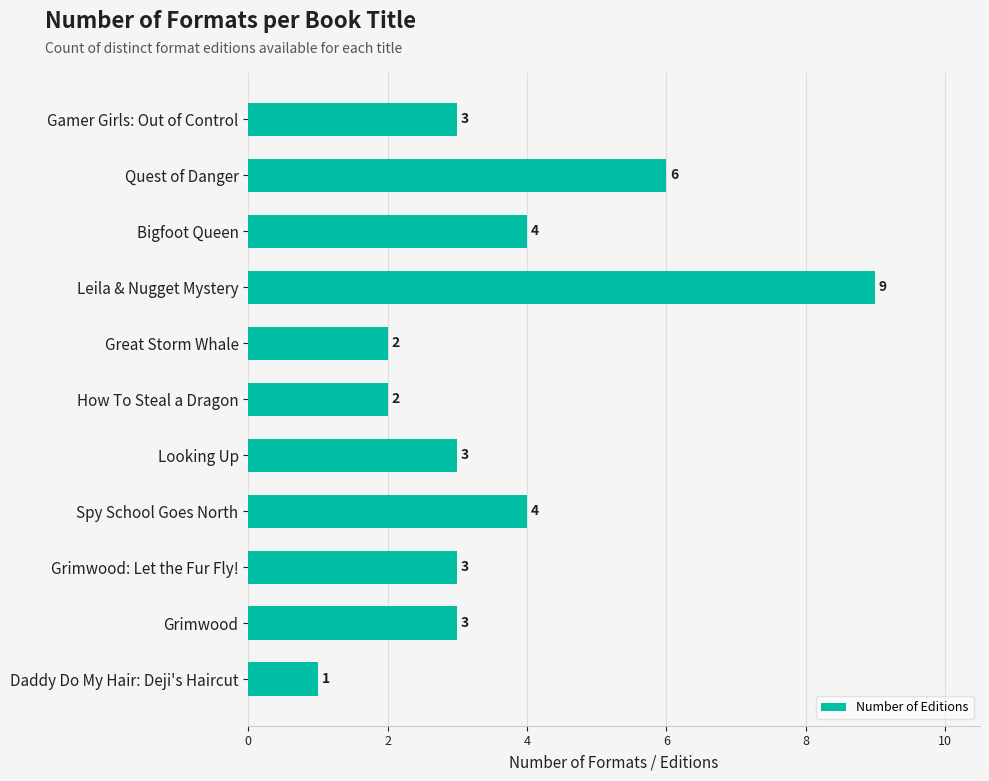

How many series are shown in this chart?

1